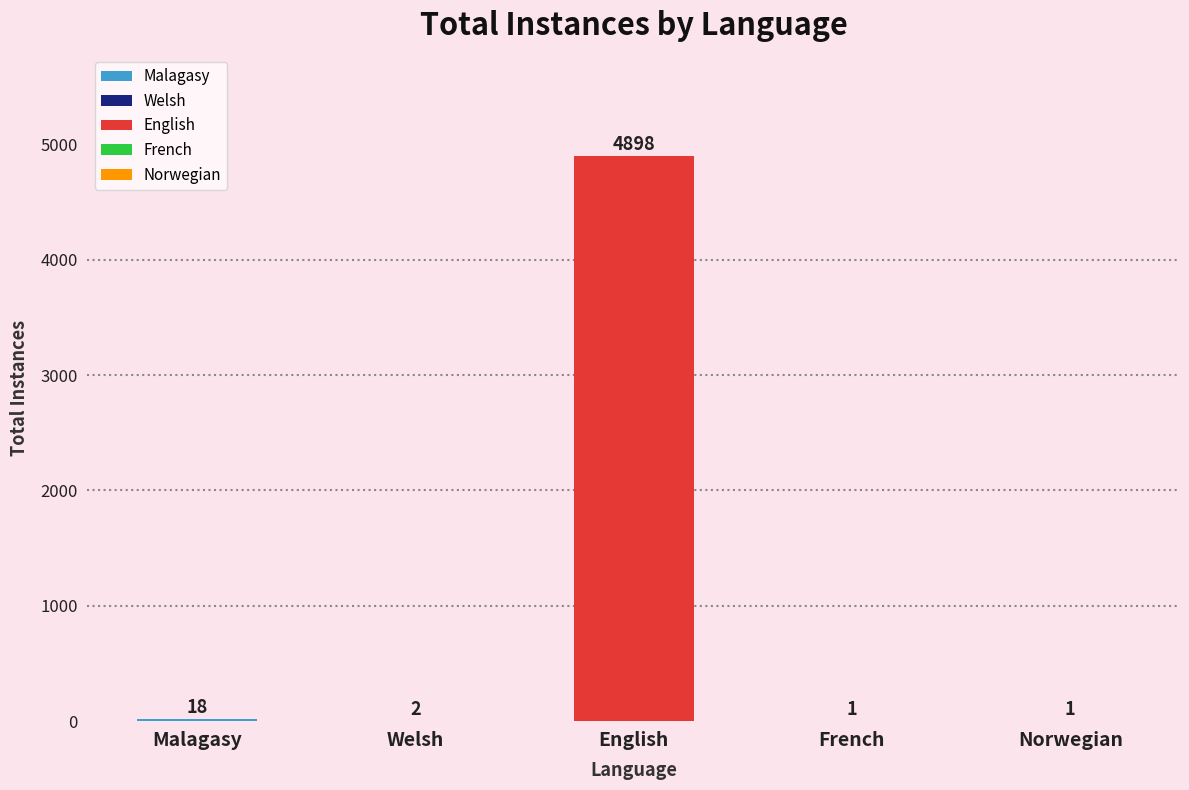

What is the maximum value shown in the chart?

4898